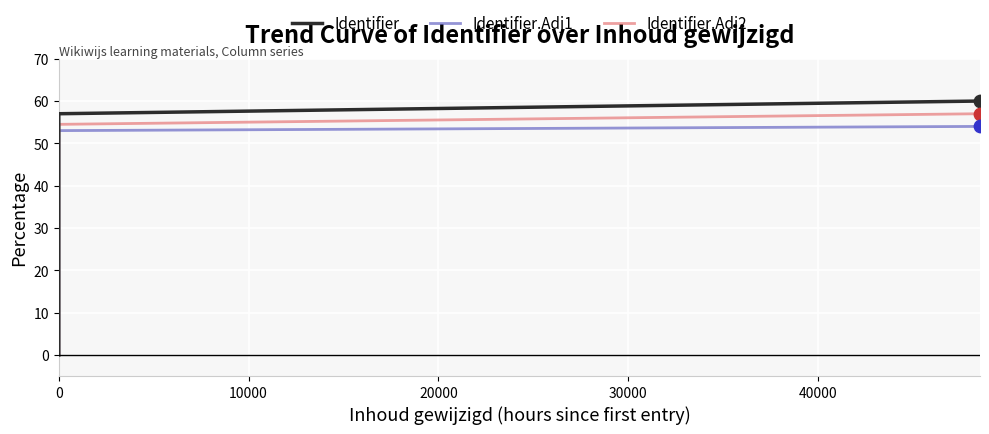

Is the value of Identifier.Adj2 at 0 greater than the value of Identifier.Adj1 at 0?

No